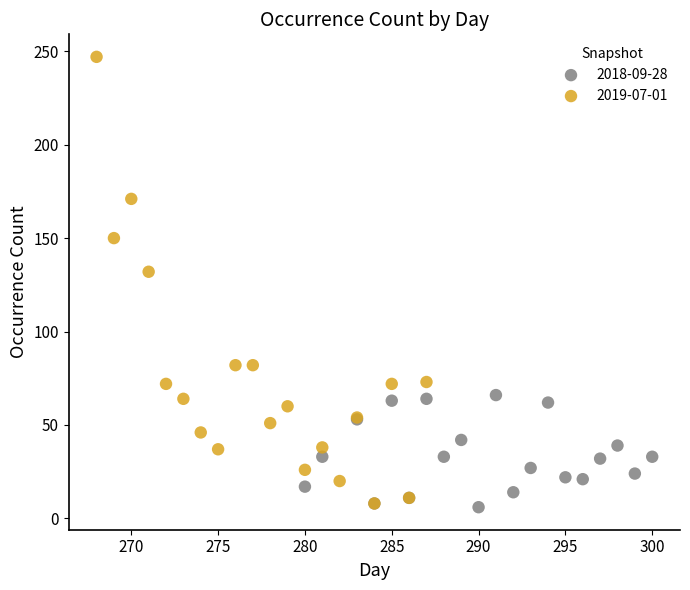

Which series contains the highest Y value?

2019-07-01